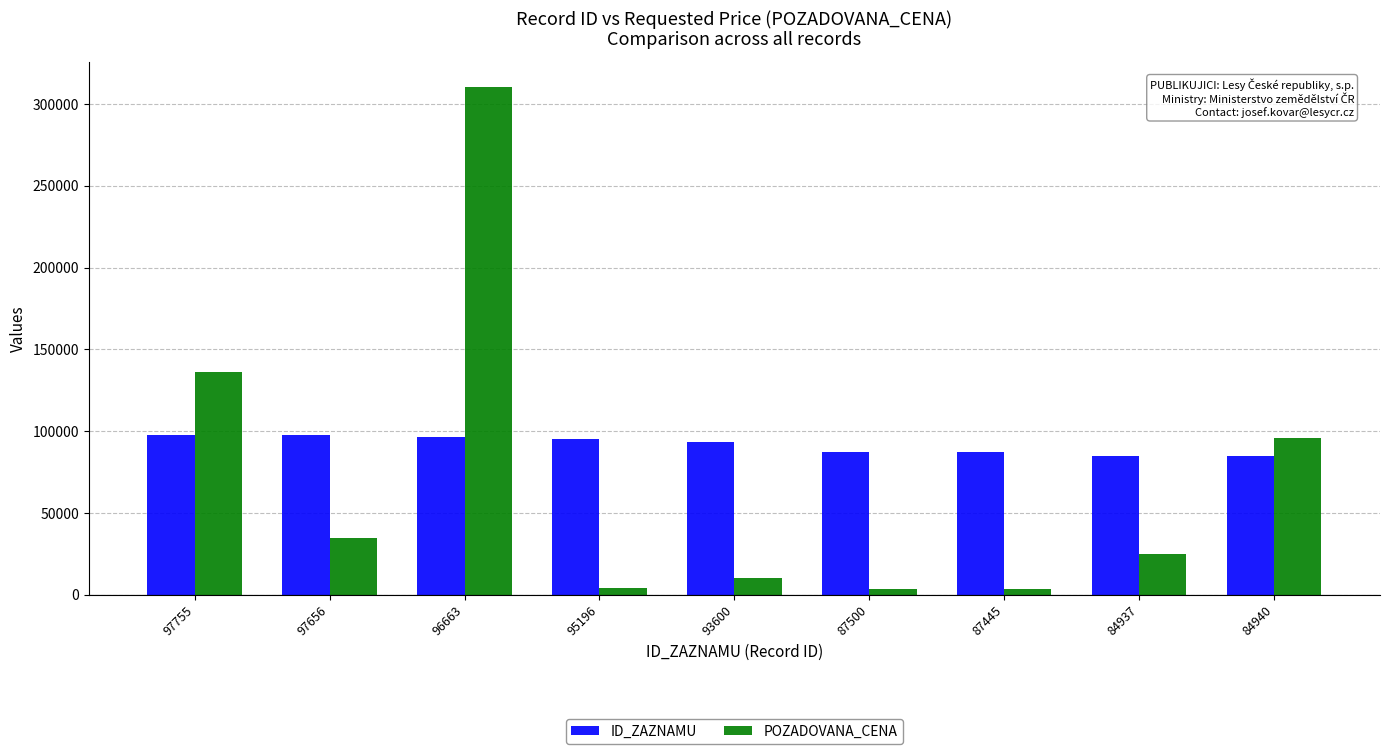

What is the difference between the second highest and second lowest values in the POZADOVANA_CENA series?

132240